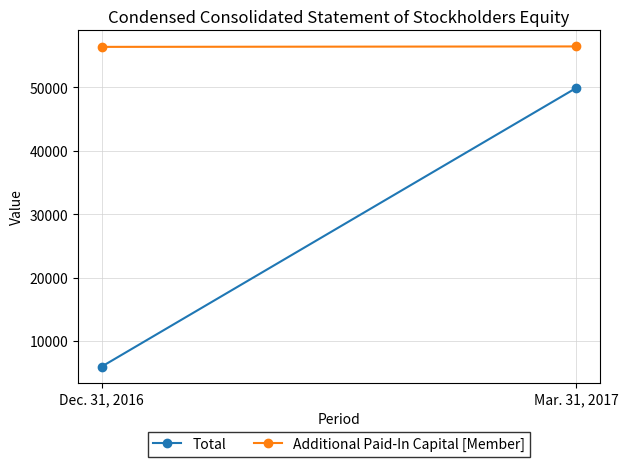

The value of Total at Dec. 31, 2016 is 1442. True or false?

False